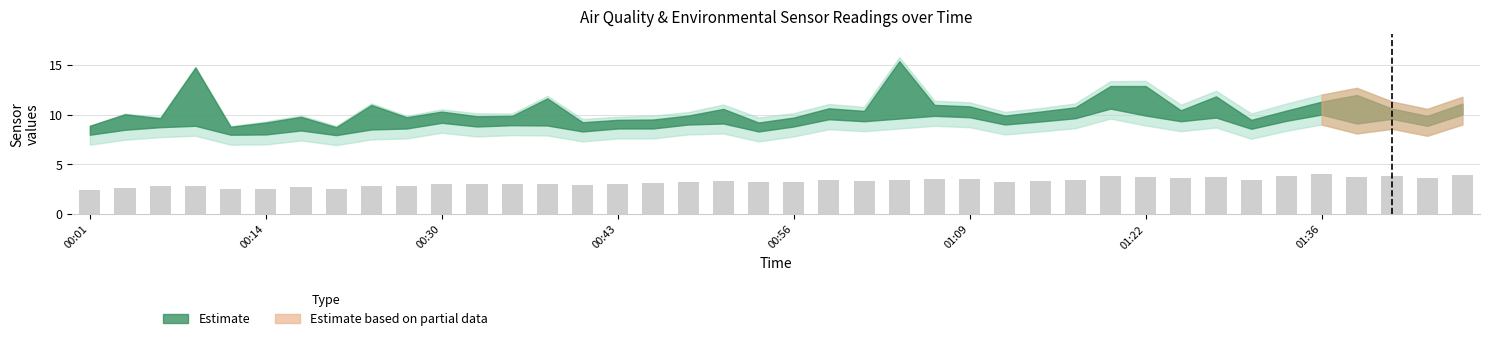

What is the average value?

3.2